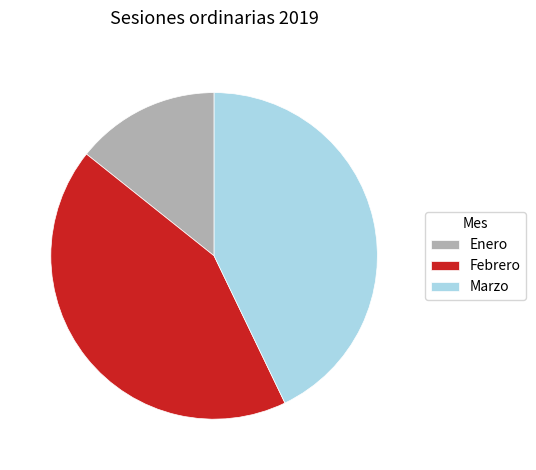

Is there a majority slice in this chart?

No